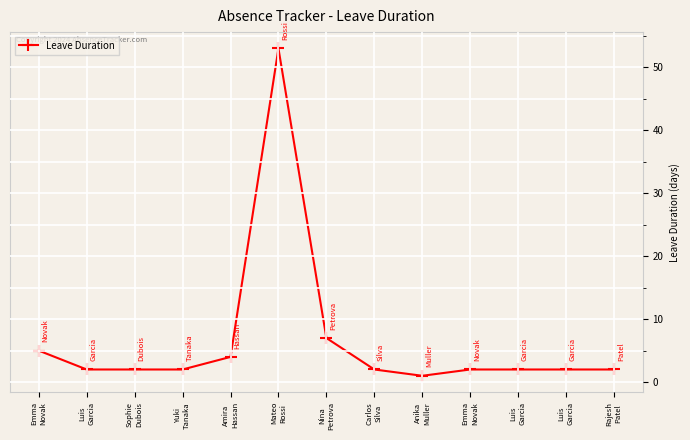

What is the maximum value shown in the chart?

53